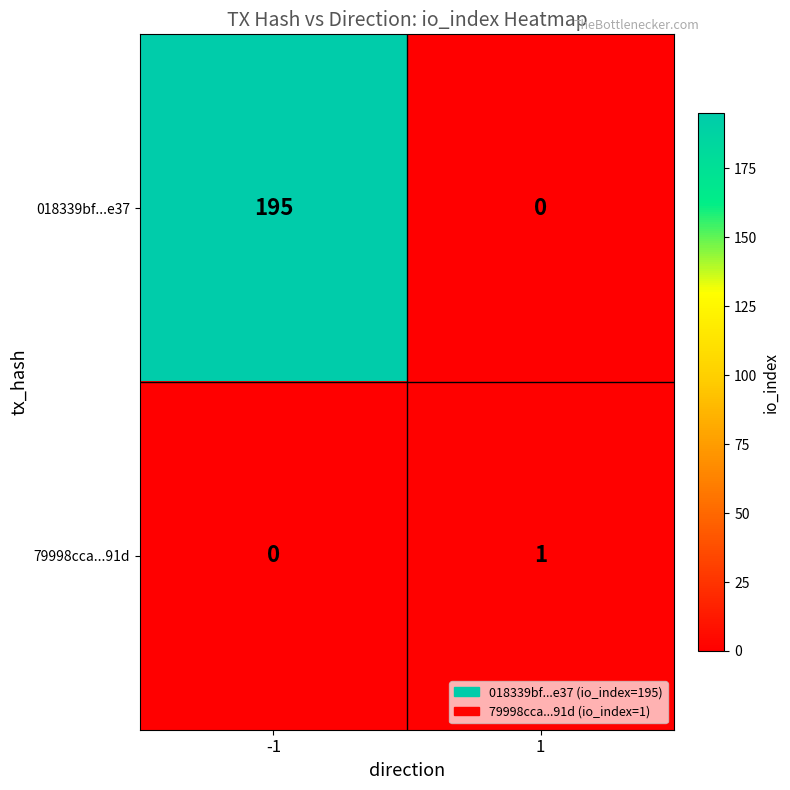

At which category is the sum across all series the highest?

-1